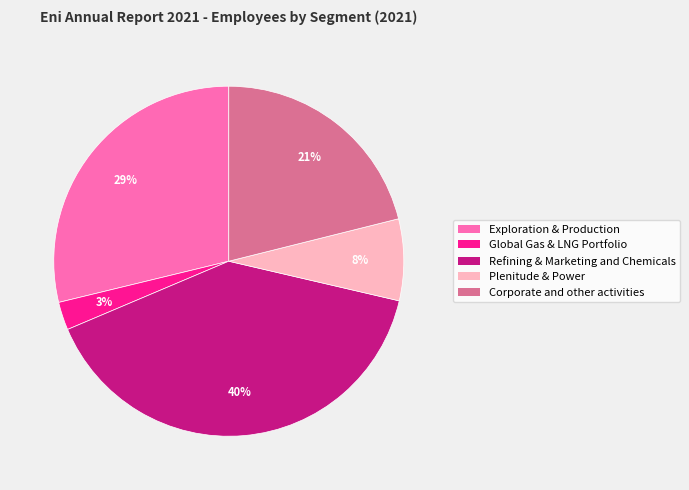

Combined, do Global Gas & LNG Portfolio and Corporate and other activities account for over 50%?

No